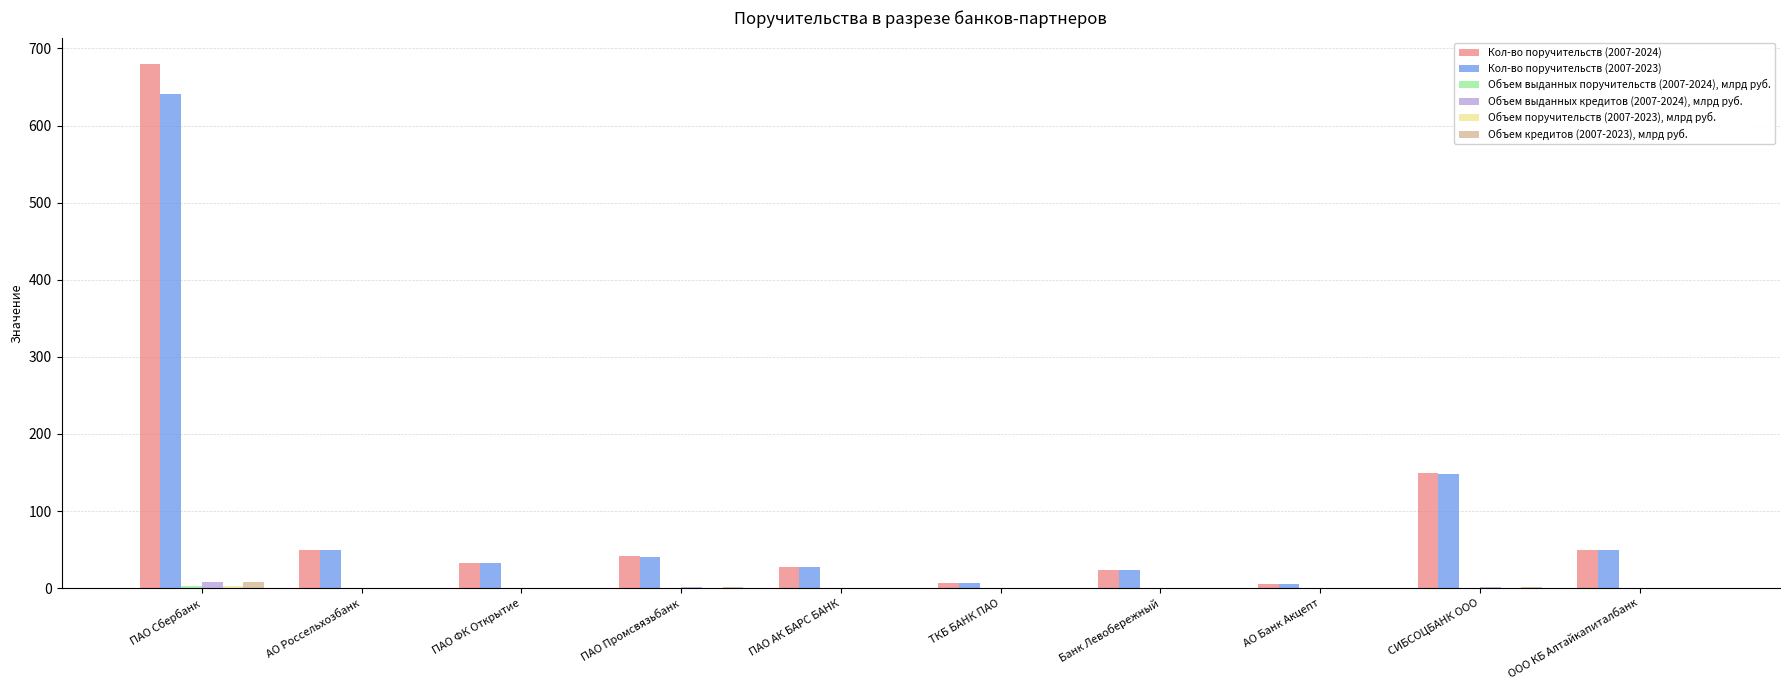

The Кол-во поручительств (2007-2024) series shows 24.0 at Банк Левобережный. True or false?

True